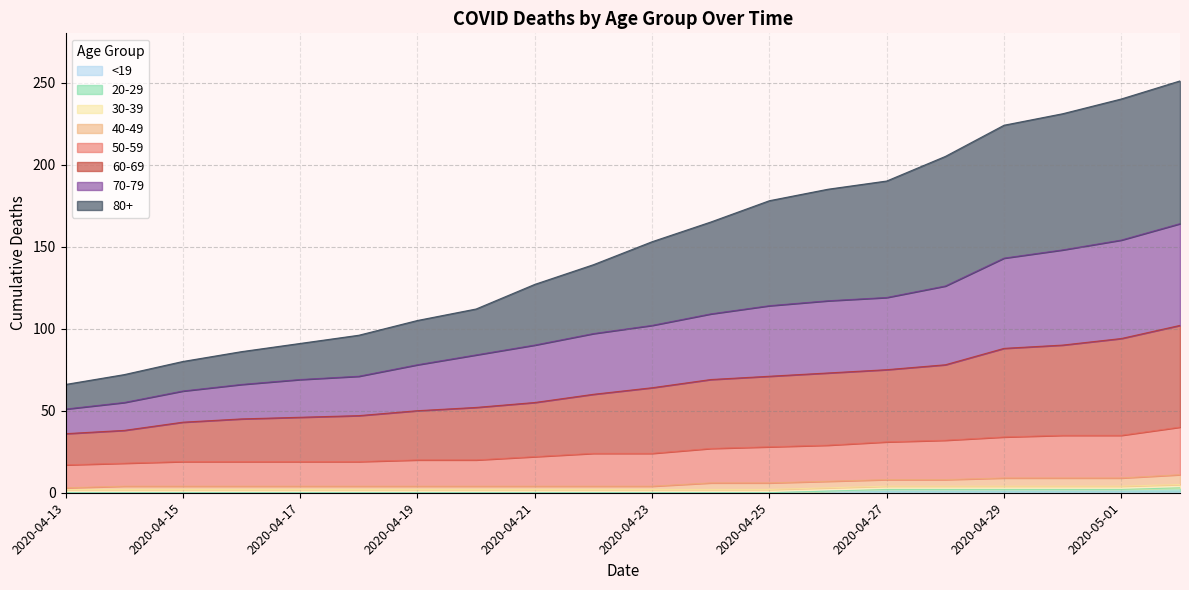

What position from the left is 2020-05-01?

19